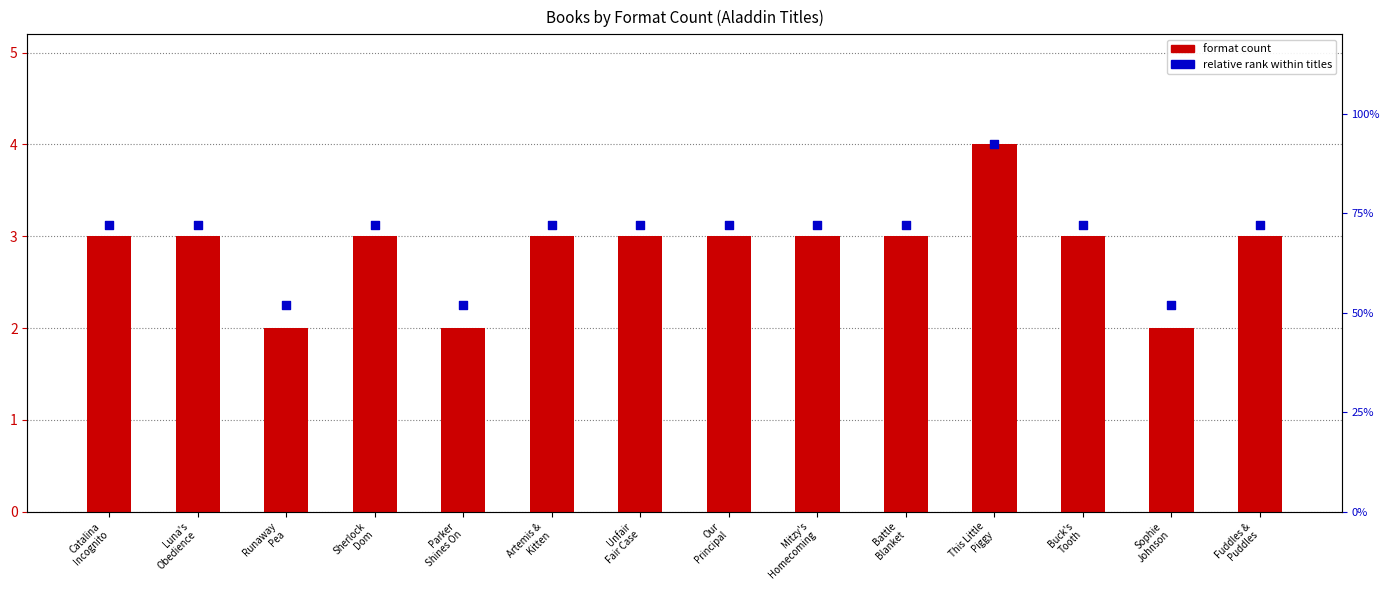

Which series contains the highest Y value?

format count